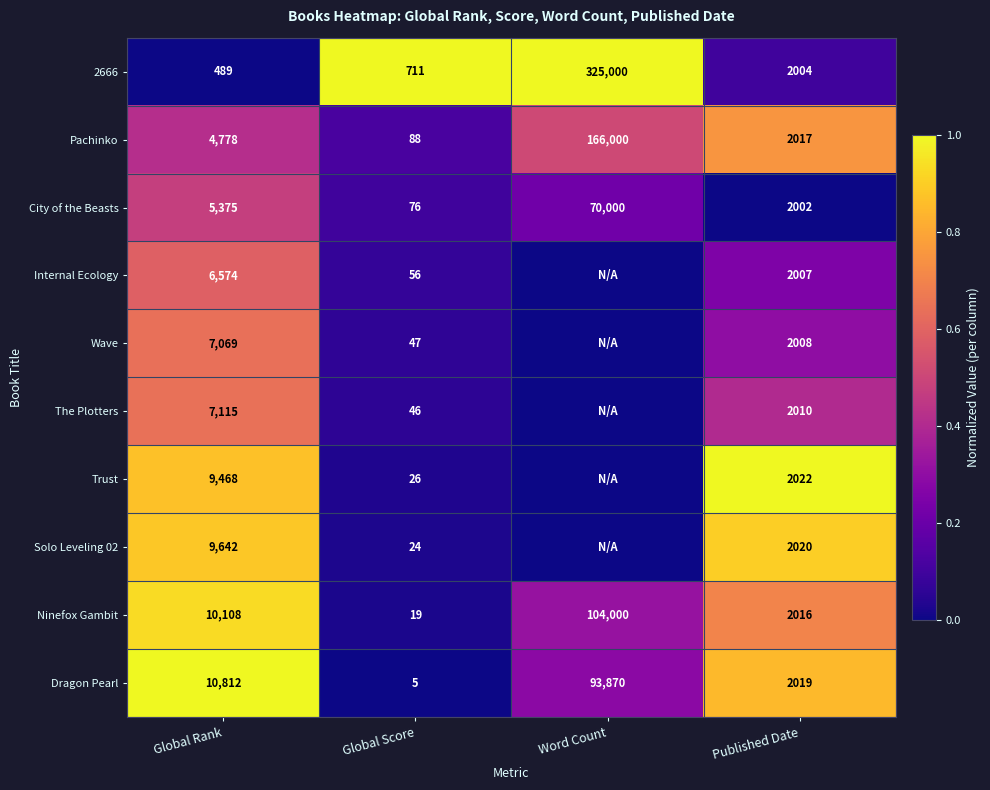

Which series changed the most between Global Score and Published Date?

Dragon Pearl